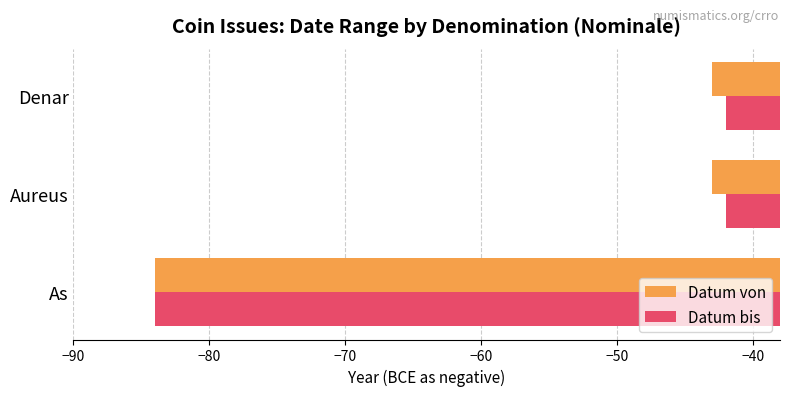

The Datum bis series shows -13 at Denar. True or false?

False